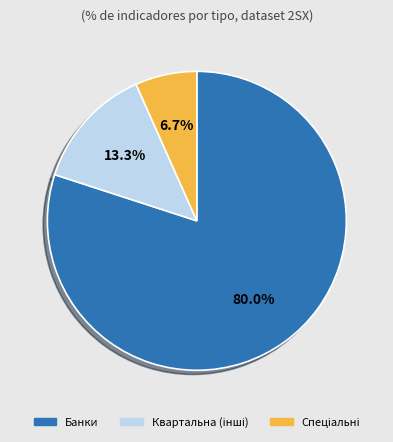

Is there any slice that represents more than half of the pie?

Yes